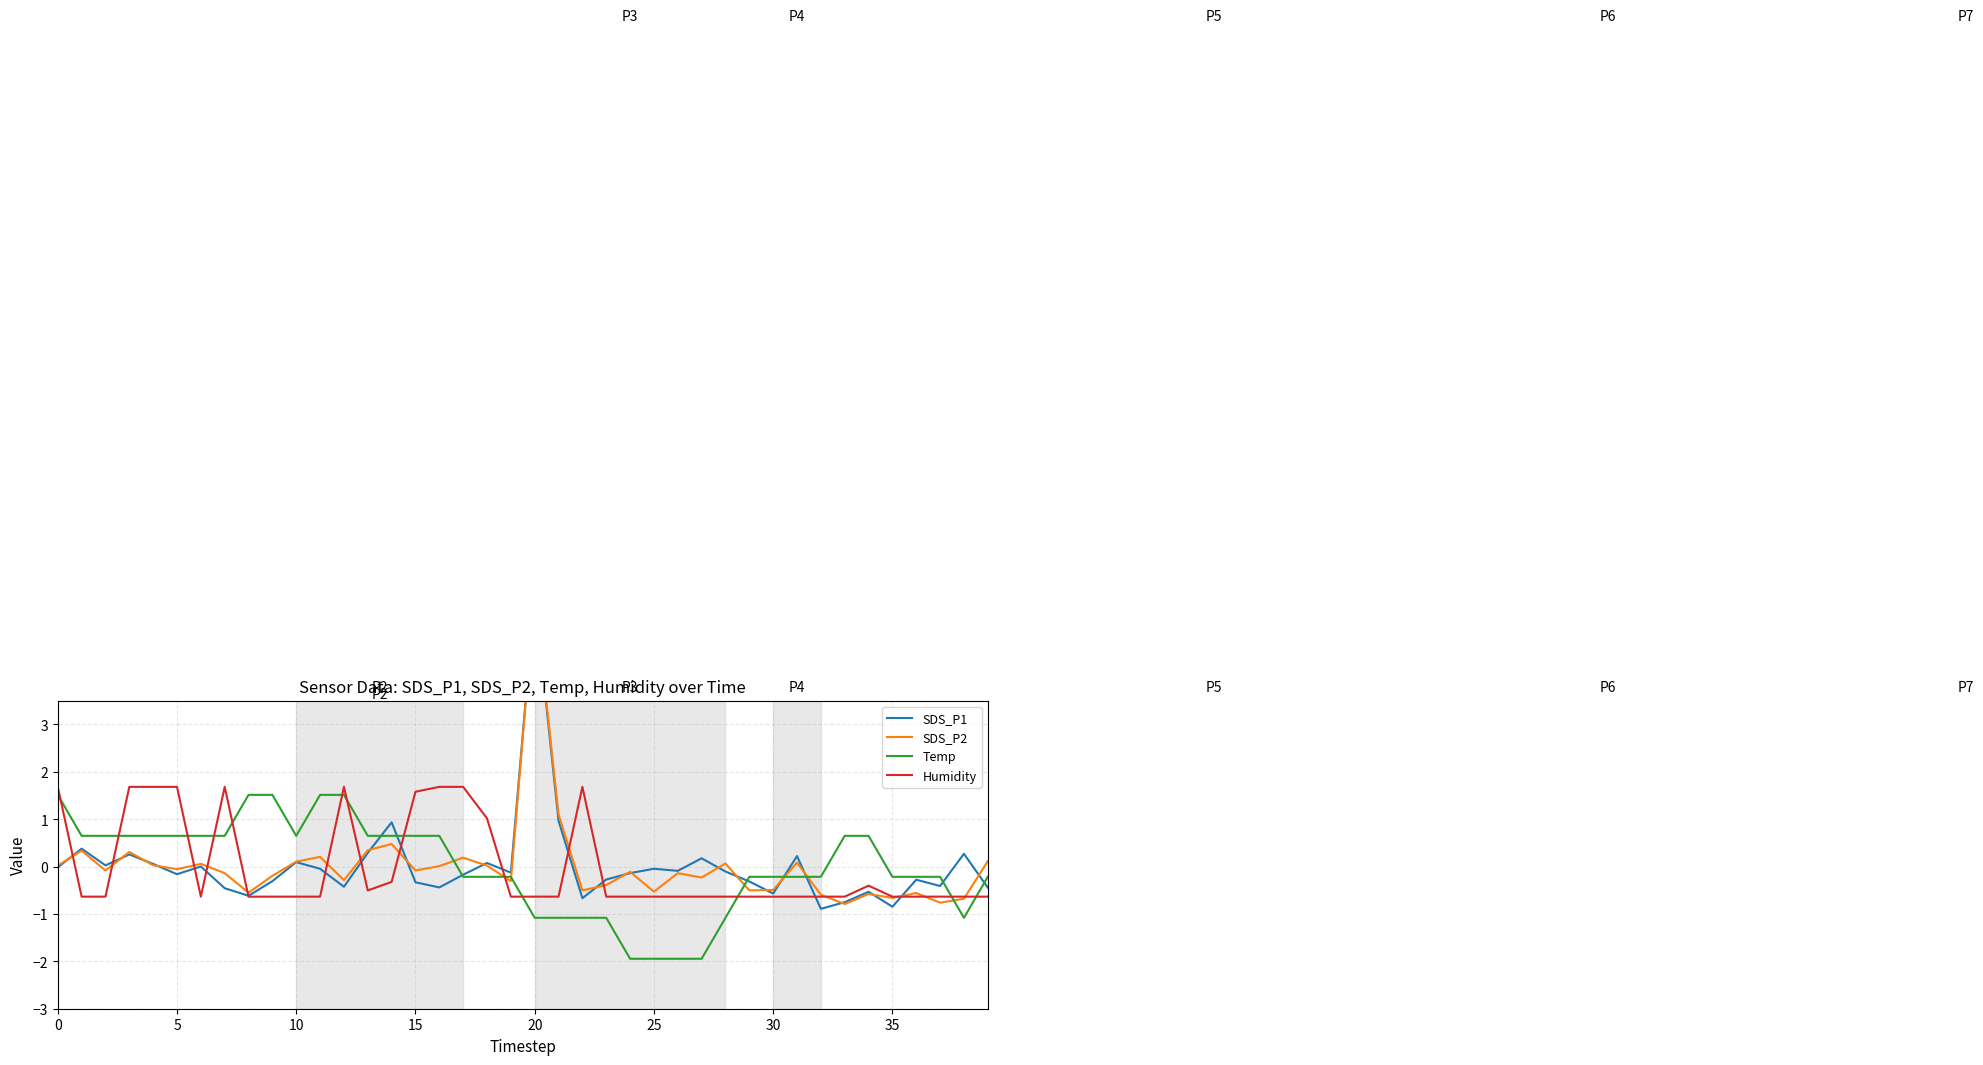

True or false: Temp and Humidity cross at least once.

True